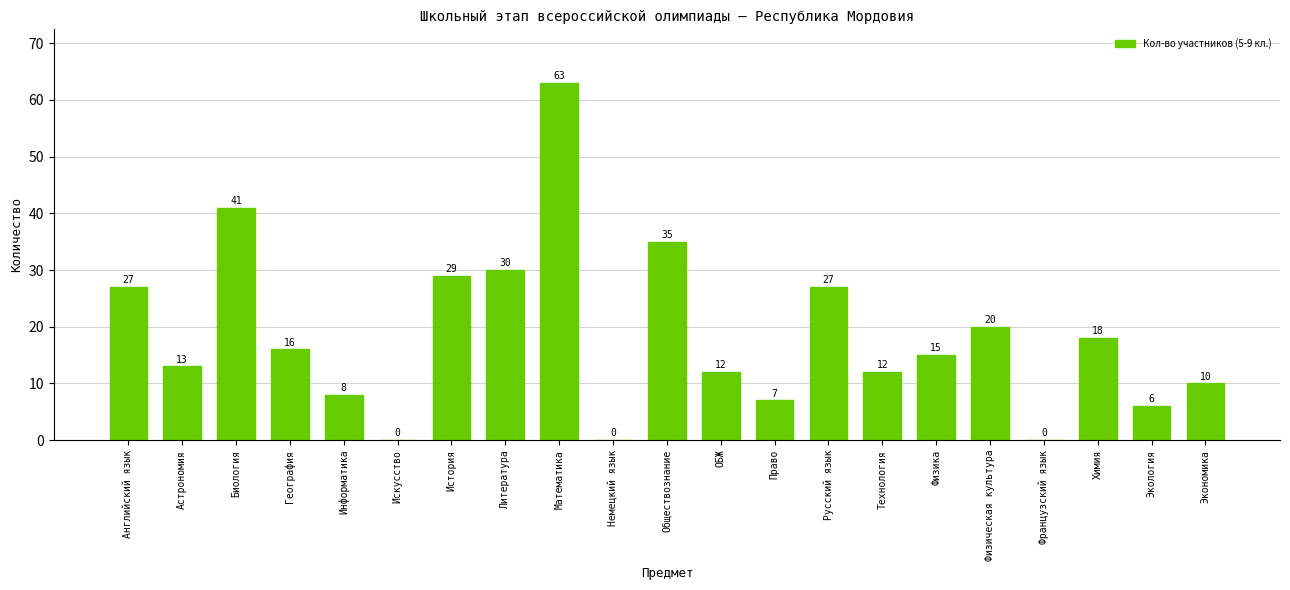

Are the bars horizontal?

No